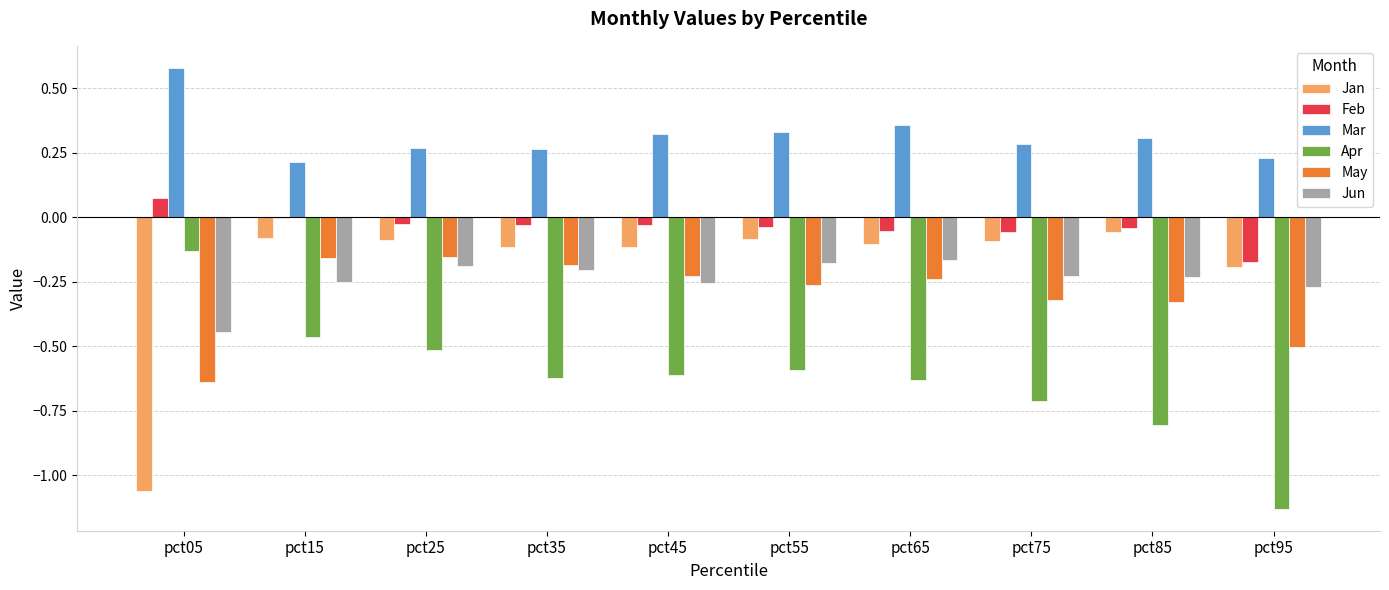

What is the sum of all Apr values?

-6.2